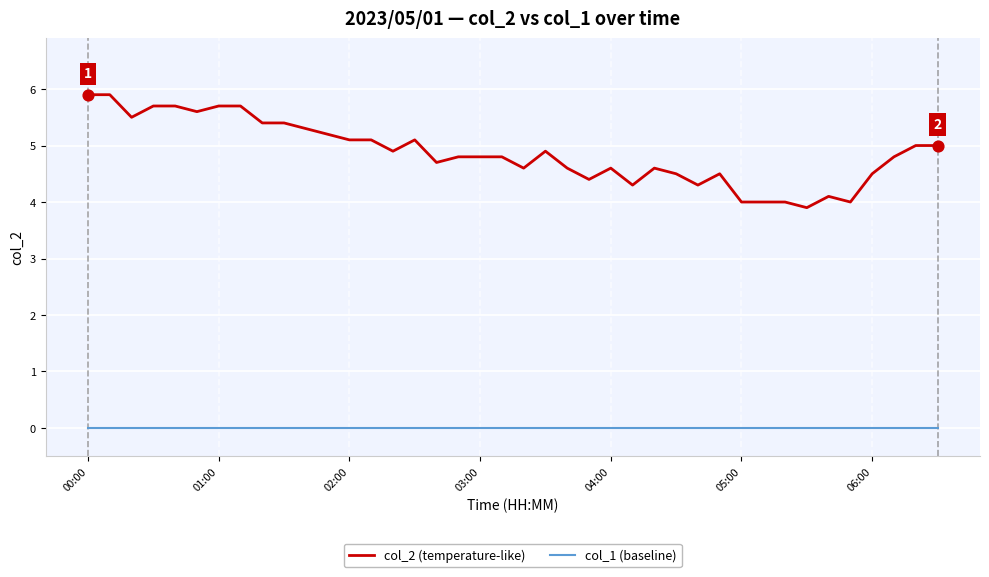

Which series has the largest range (max minus min)?

col_2 (temperature-like)